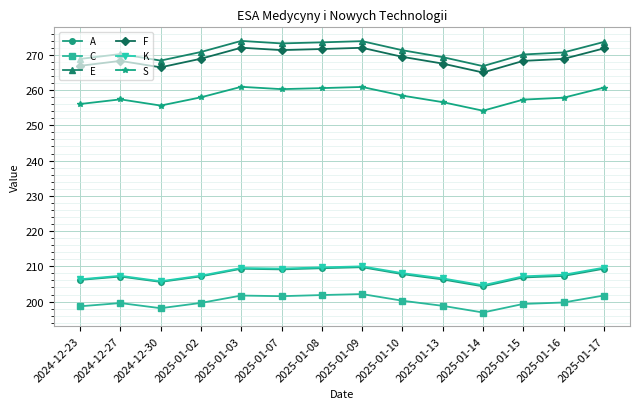

What is the spread (max minus min) of values at 2025-01-17?

71.9